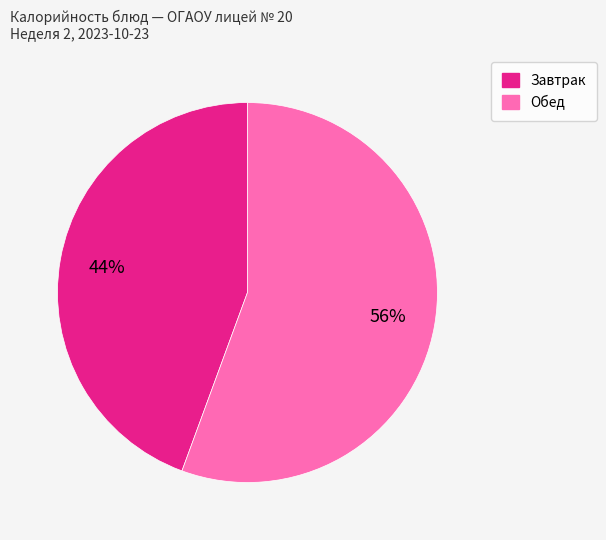

To the nearest percent, what is the average slice percentage?

50%